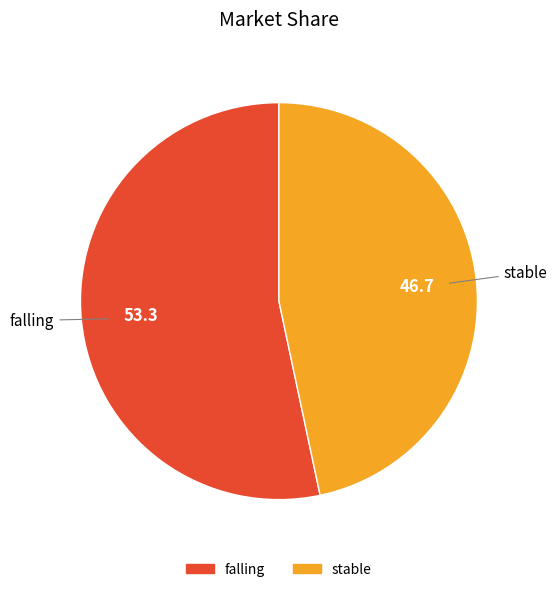

Rank the categories by value from highest to lowest.

falling, stable